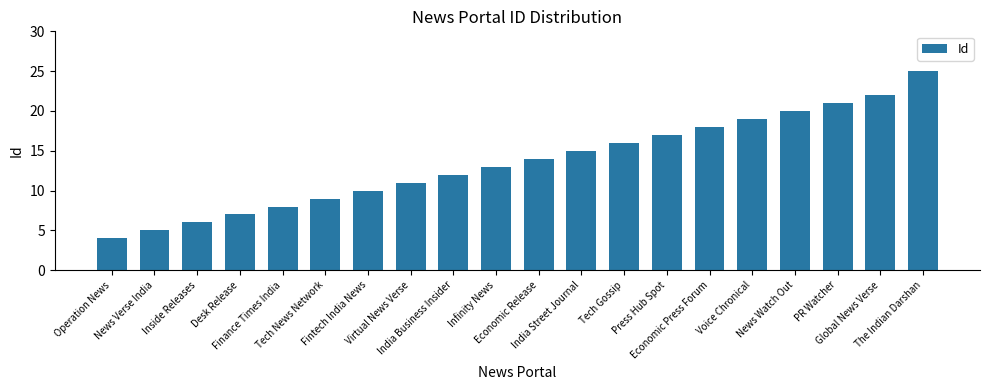

Which label corresponds to the largest value in the chart?

The Indian Darshan